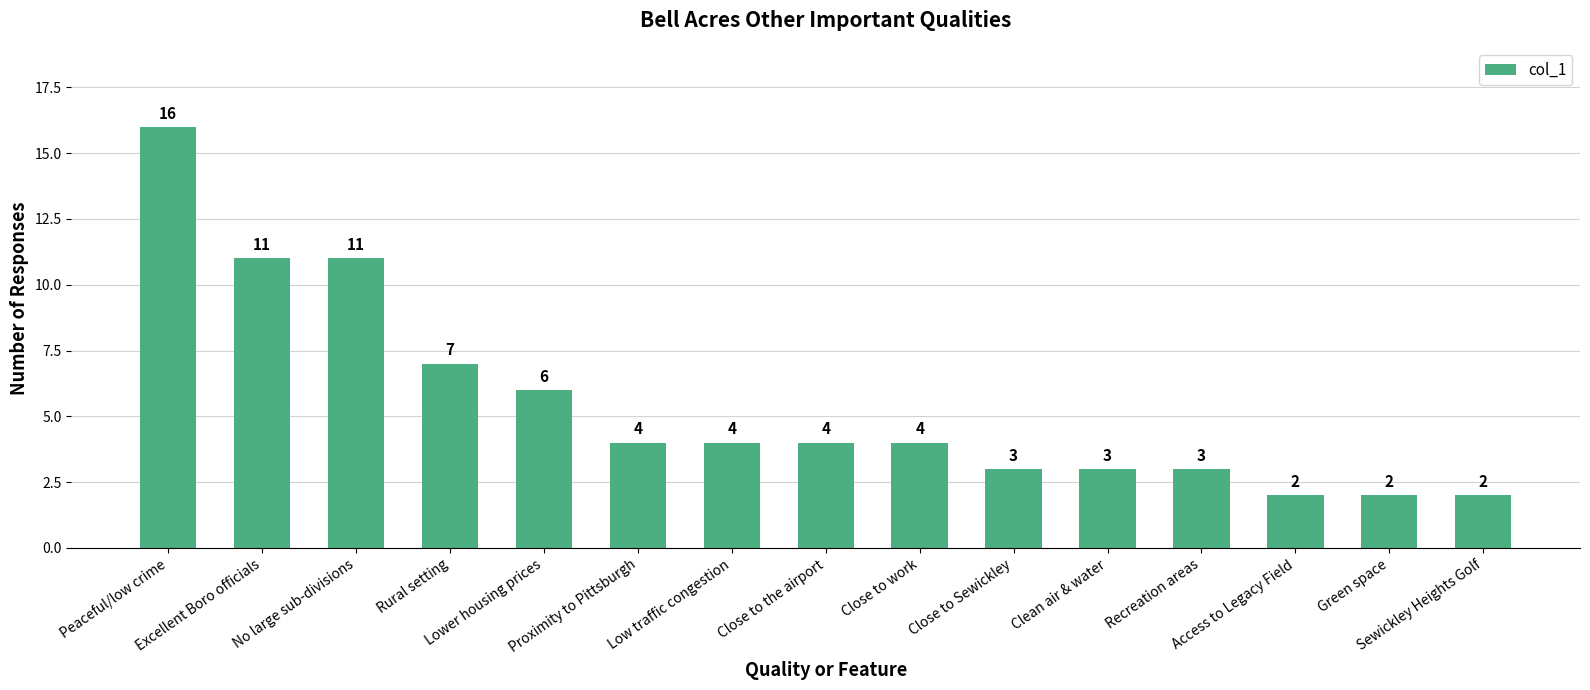

Reading right to left, what are all the values shown in this chart?

Sewickley Heights Golf=2	Green space=2	Access to Legacy Field=2	Recreation areas=3	Clean air & water=3	Close to Sewickley=3	Close to work=4	Close to the airport=4	Low traffic congestion=4	Proximity to Pittsburgh=4	Lower housing prices=6	Rural setting=7	No large sub-divisions=11	Excellent Boro officials=11	Peaceful/low crime=16